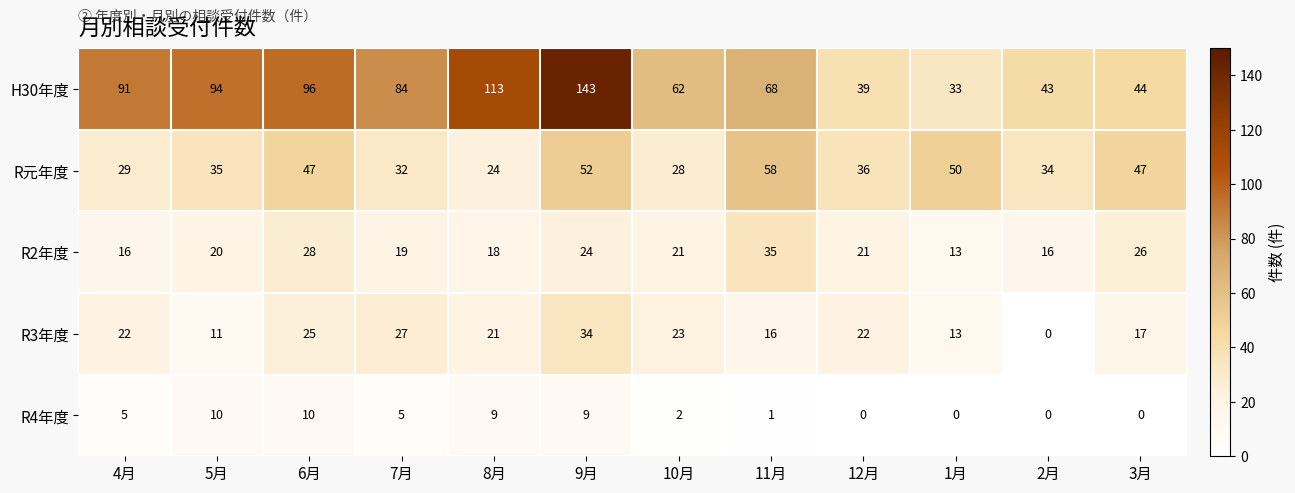

At 6月, list the series in order from smallest to largest.

R4年度, R3年度, R2年度, R元年度, H30年度